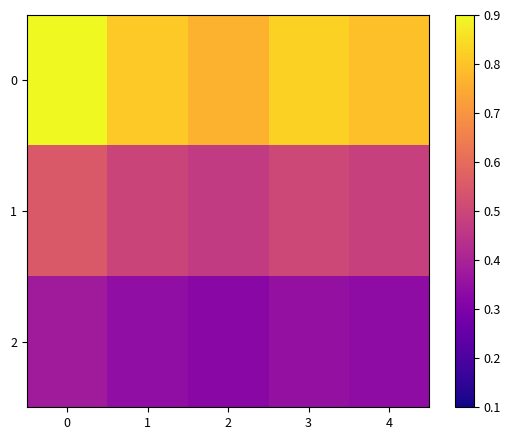

Reading right to left, extract all data points from this chart.

0: 4=0.8	3=0.8	2=0.8	1=0.8	0=0.9
1: 4=0.5	3=0.5	2=0.5	1=0.5	0=0.6
2: 4=0.3	3=0.3	2=0.3	1=0.3	0=0.4